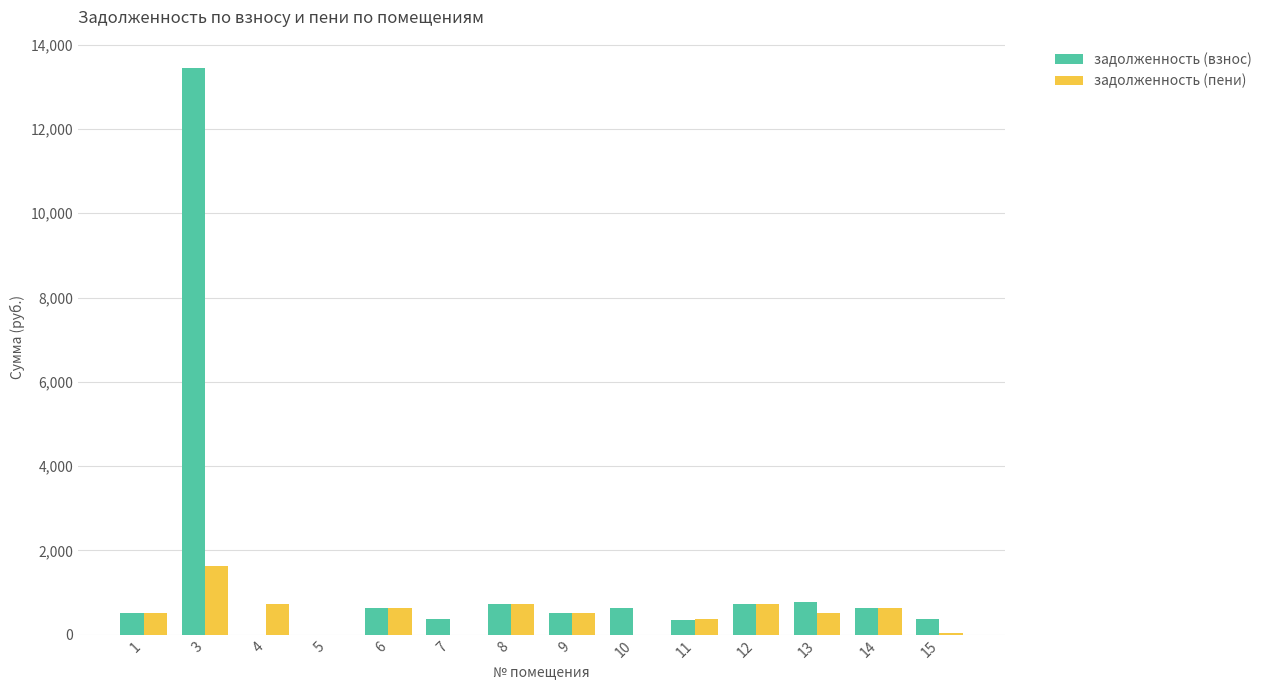

What is the sum of the задолженность (взнос) values at 1 and 8?

1242.5